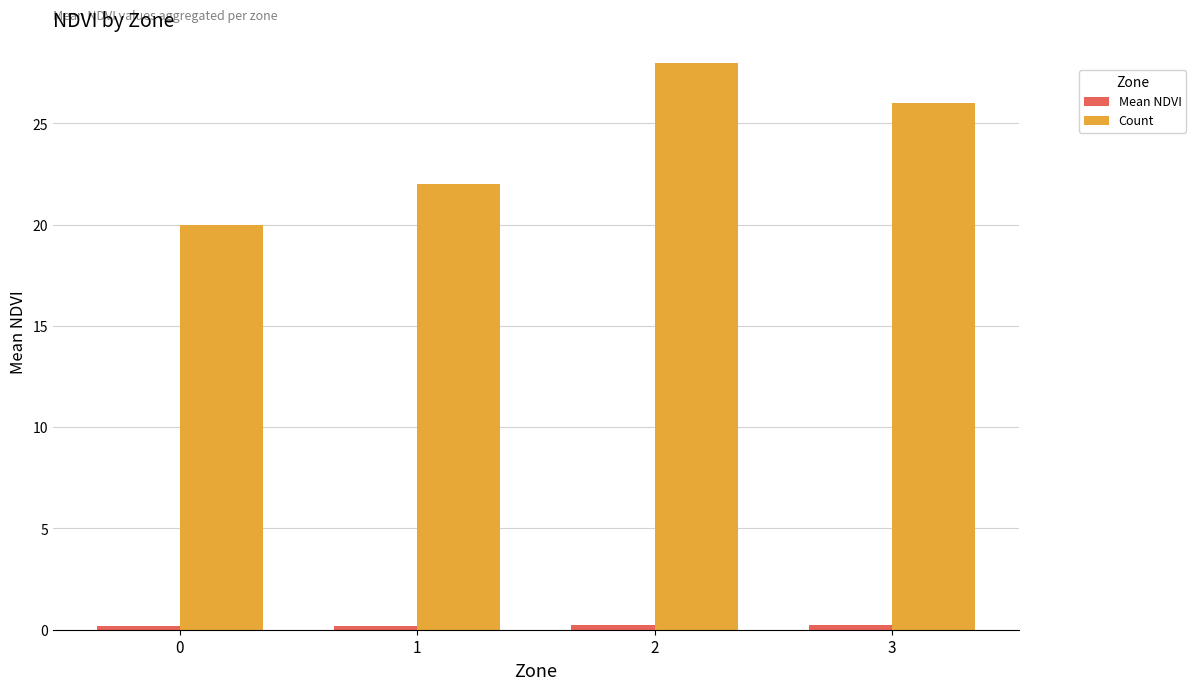

Which series has the largest total across all categories?

Count